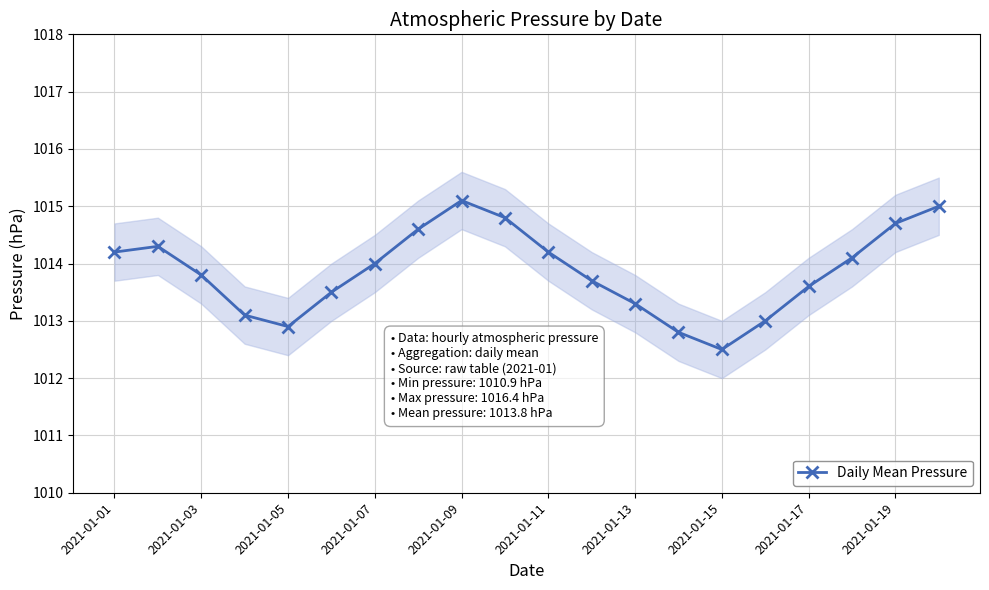

What is the highest value of the Daily Mean Pressure series?

1015.1